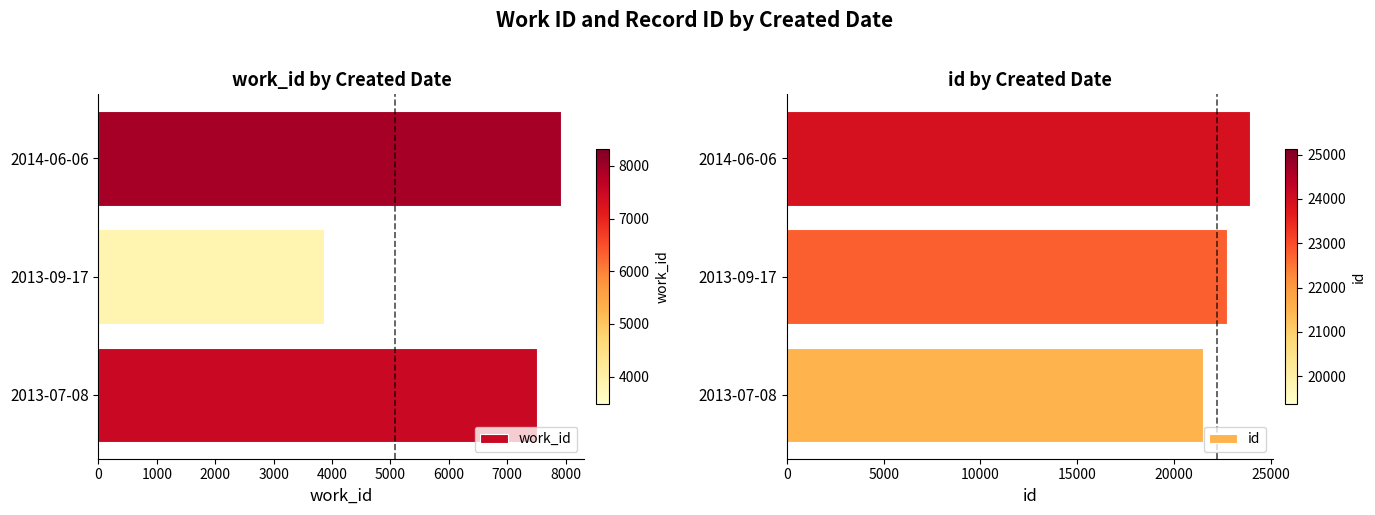

How many bars are there in each group?

2